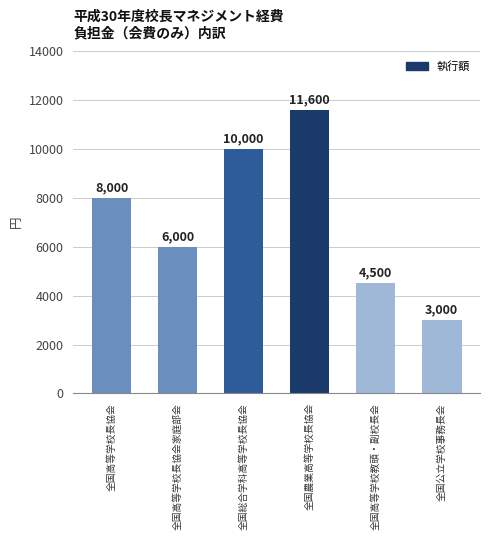

Rank the categories by value from highest to lowest.

全国農業高等学校長協会, 全国総合学科高等学校長協会, 全国高等学校長協会, 全国高等学校長協会家庭部会, 全国高等学校教頭・副校長会, 全国公立学校事務長会